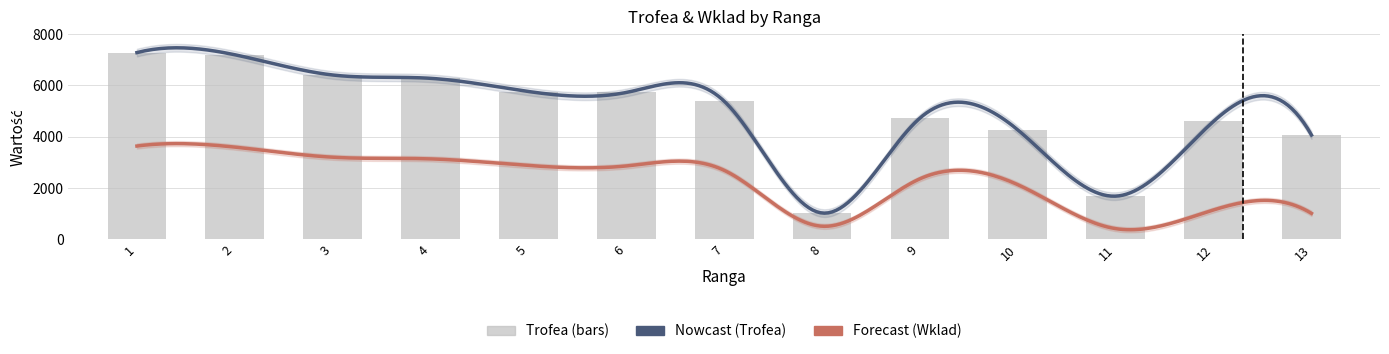

What is the value of the 11th bar from the left?

1687